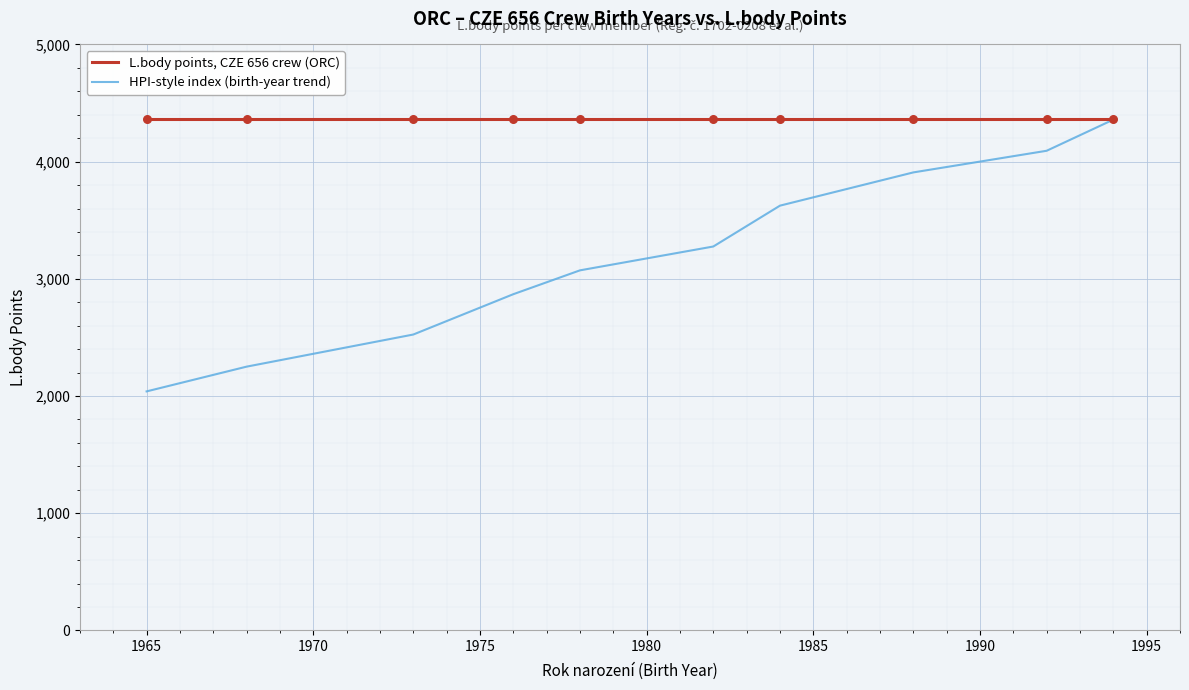

Which series has the largest total across all categories?

L.body points, CZE 656 crew (ORC)